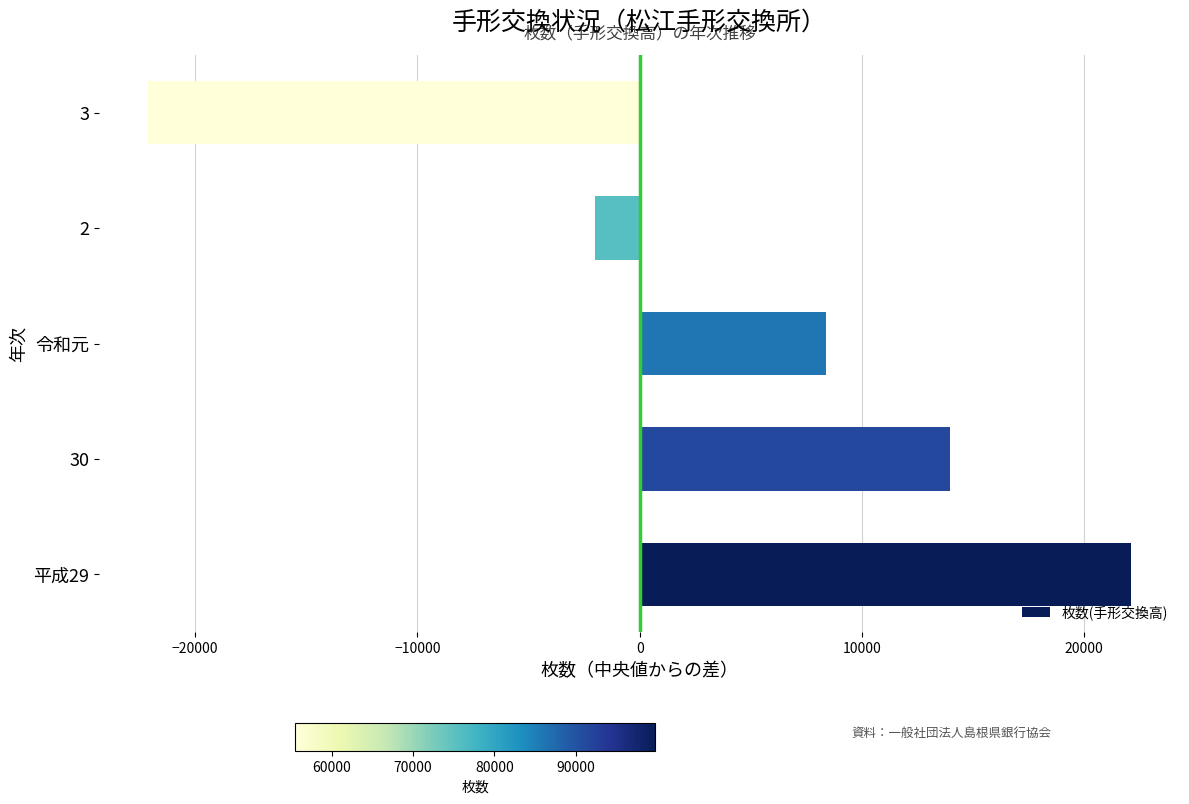

Which label corresponds to the smallest value in the chart?

3